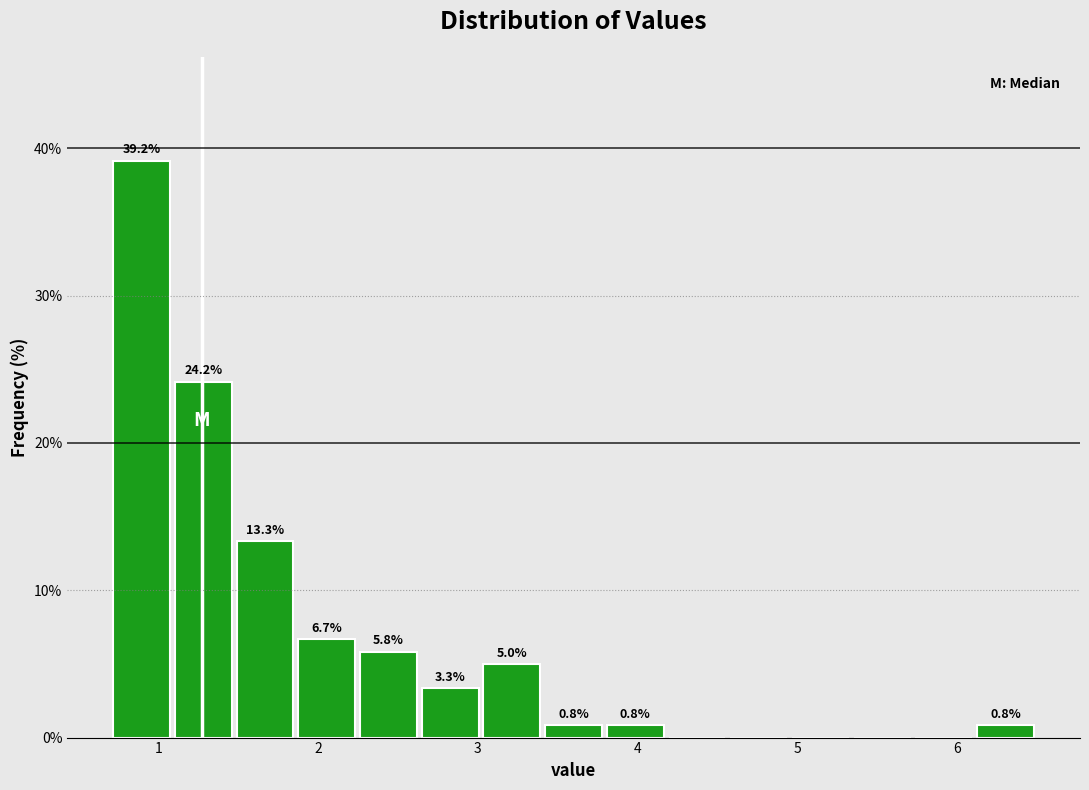

Around what value on the x-axis is the tallest bar? Give the approximate position of its centre, as read against the axis.

0.9